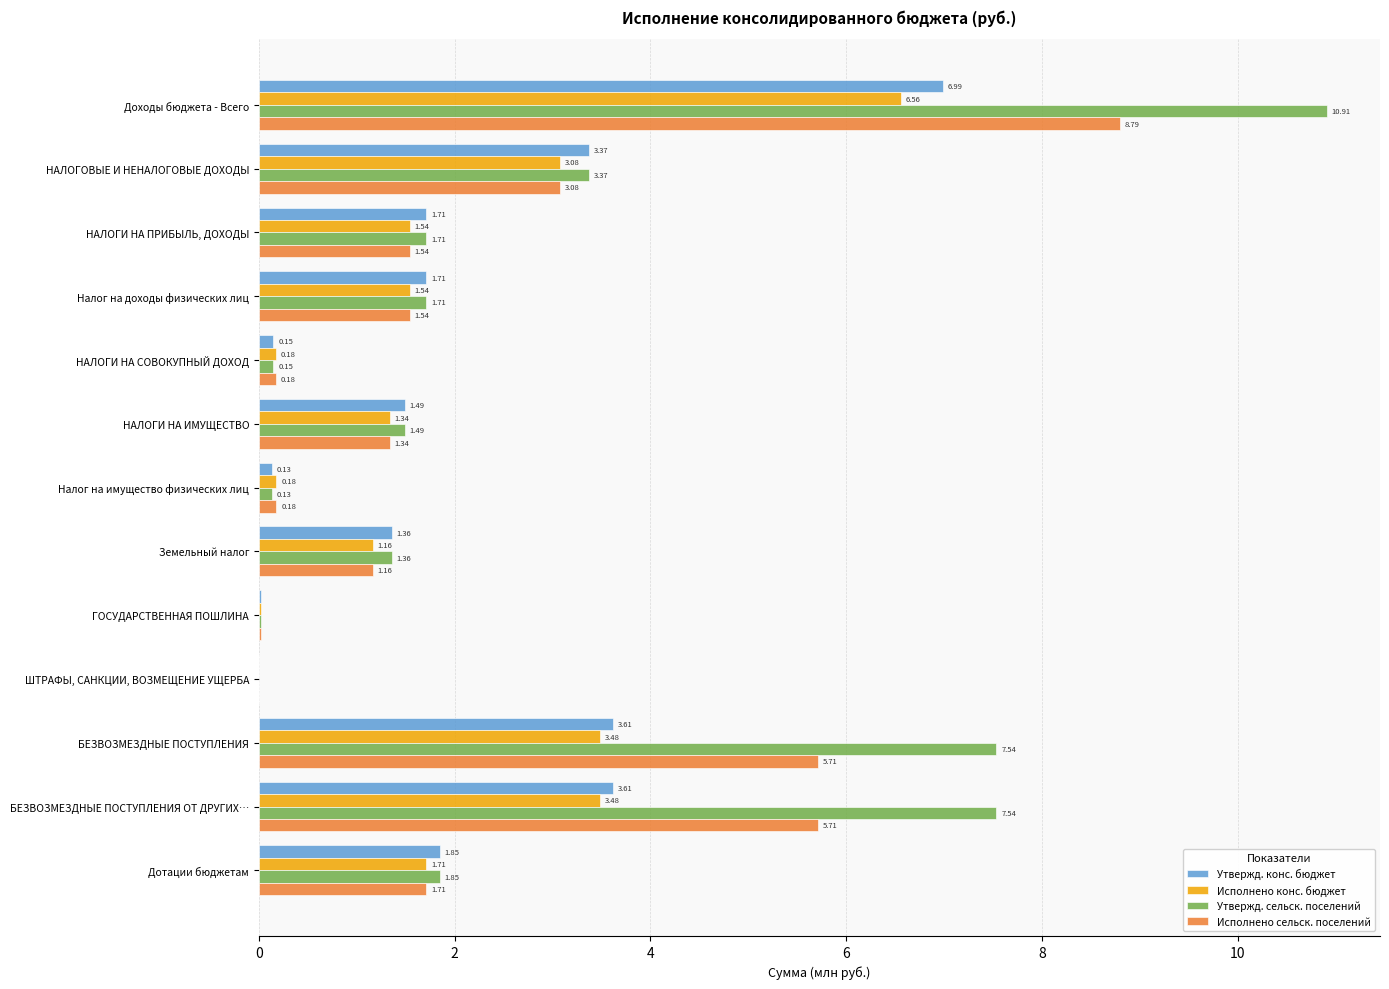

How many distinct data groups are displayed?

4